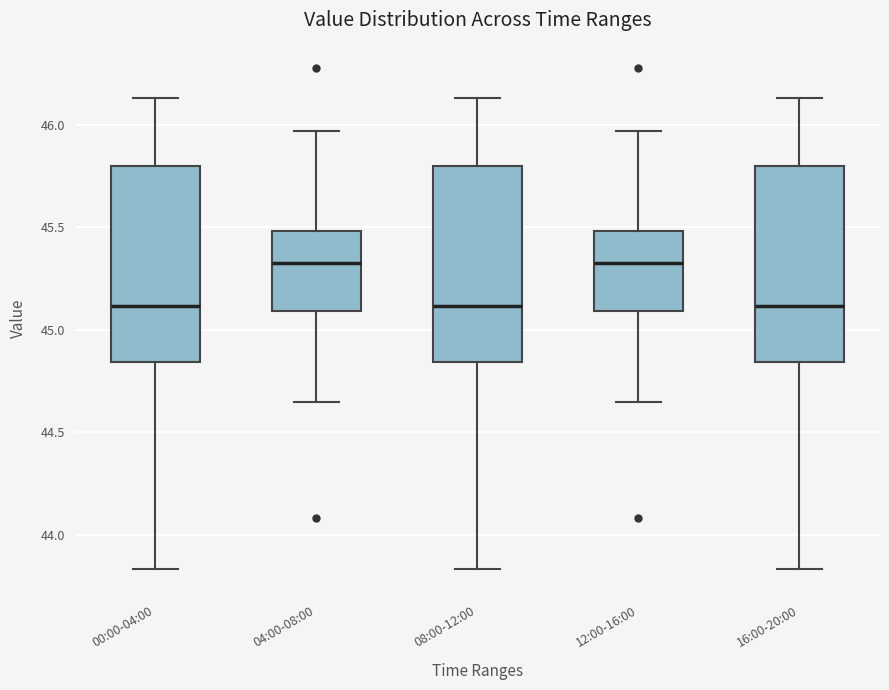

Reading left to right, read every box against the y-axis: the position of its median line, the range the box covers, and the ends of its whiskers. The values are not printed on the chart, so give them approximately, as read against the axis.

00:00-04:00: median 45.10, box 44.85 to 45.80, whiskers 43.85 to 46.15
04:00-08:00: median 45.35, box 45.10 to 45.50, whiskers 44.65 to 45.95
08:00-12:00: median 45.10, box 44.85 to 45.80, whiskers 43.85 to 46.15
12:00-16:00: median 45.35, box 45.10 to 45.50, whiskers 44.65 to 45.95
16:00-20:00: median 45.10, box 44.85 to 45.80, whiskers 43.85 to 46.15